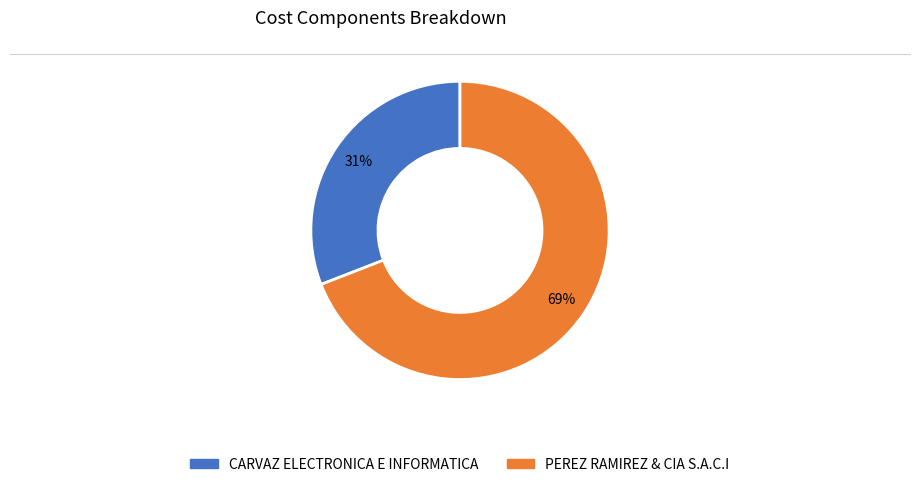

What is the ratio of the value at PEREZ RAMIREZ & CIA S.A.C.I to the value at CARVAZ ELECTRONICA E INFORMATICA?

2.2